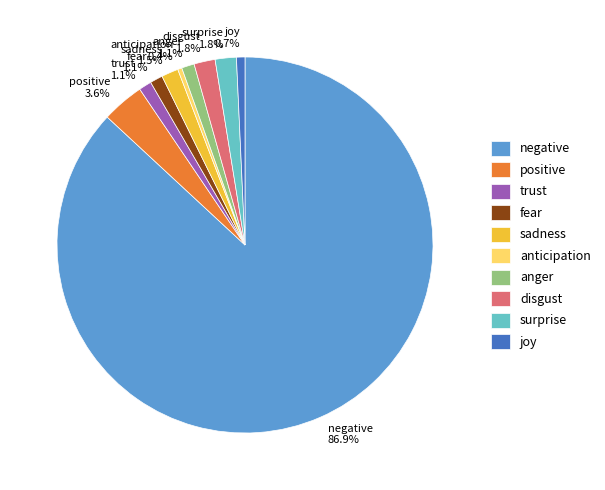

Combined, do anger 1.1% and negative 86.9% account for over 50%?

Yes